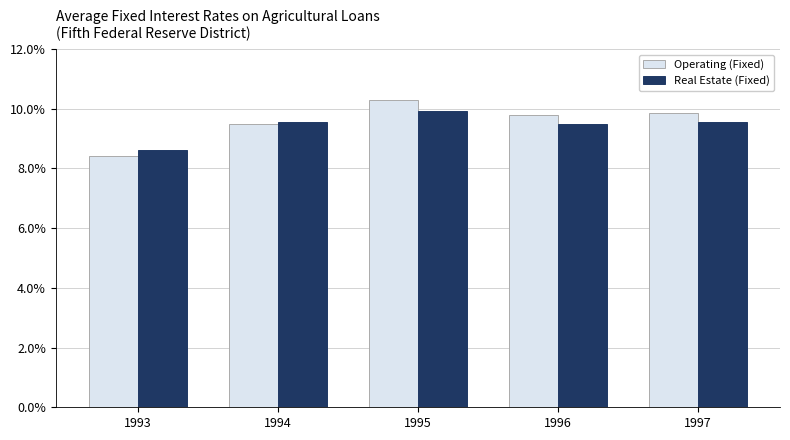

What is the value of the Operating (Fixed) bar at the 2nd from the left?

9.5